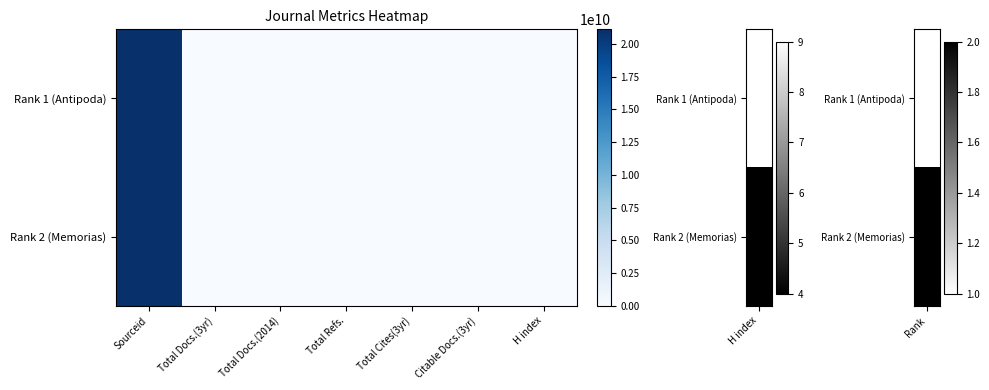

Rank the series at Total Cites(3yr) from lowest to highest value.

Rank 1 (Antipoda), Rank 2 (Memorias)